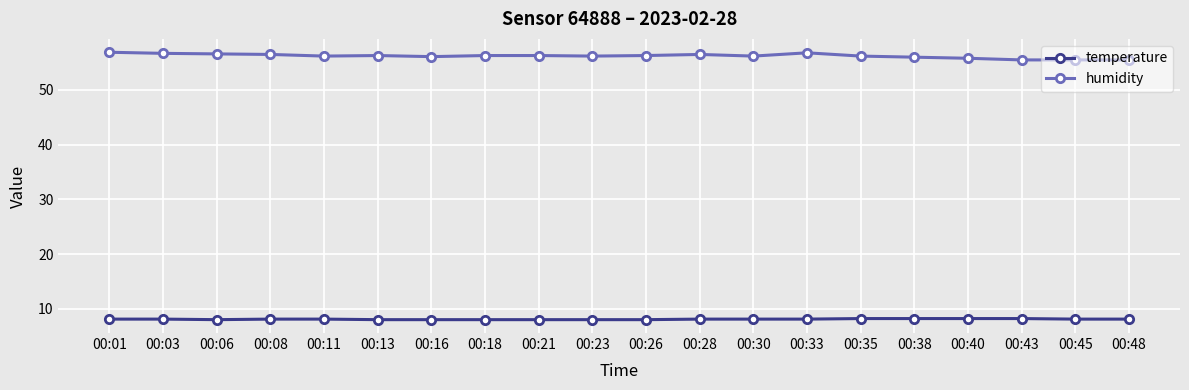

List the series in order of their peak value, lowest first.

temperature, humidity